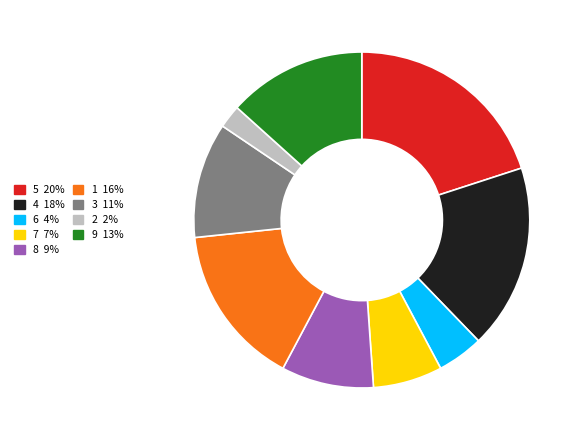

How many segments does this pie chart have?

9